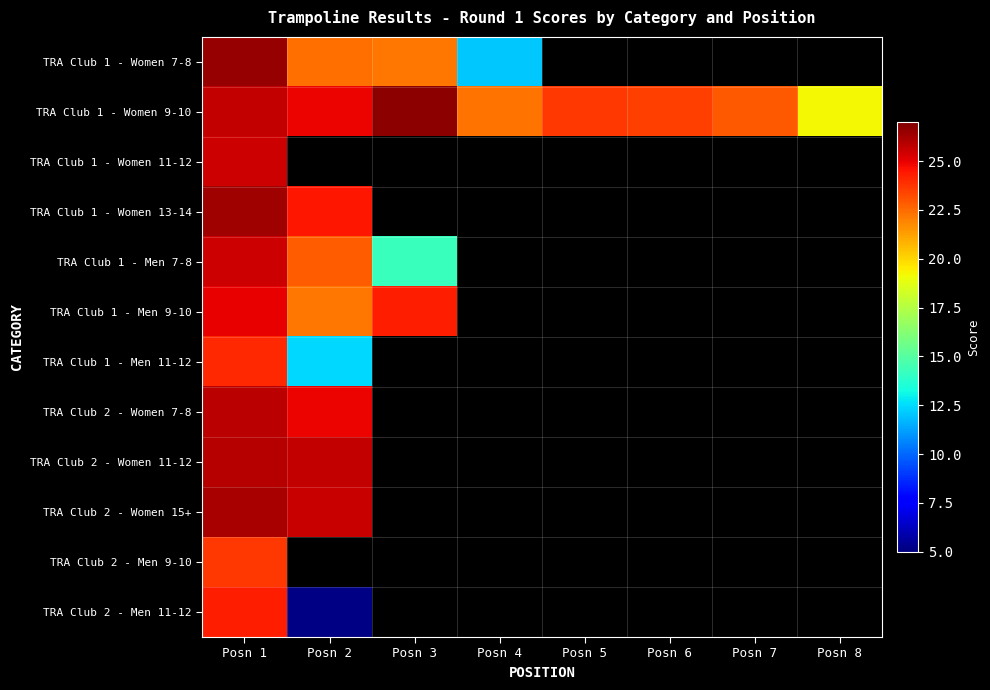

Which series has the widest spread of values?

TRA Club 2 - Men 11-12